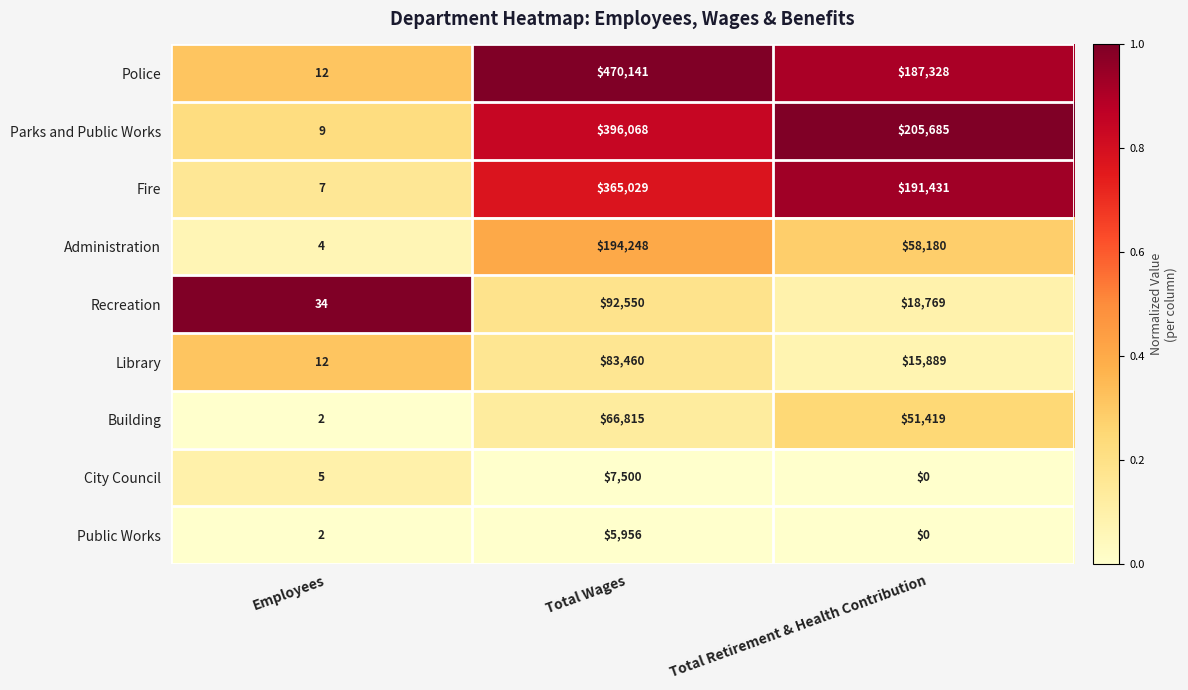

Which series changed the most between Employees and Total Retirement & Health Contribution?

Parks and Public Works